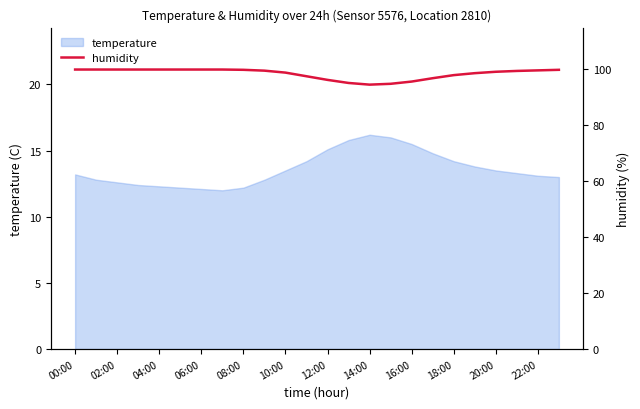

True or false: temperature has a value of 26.7 at 14:00.

False